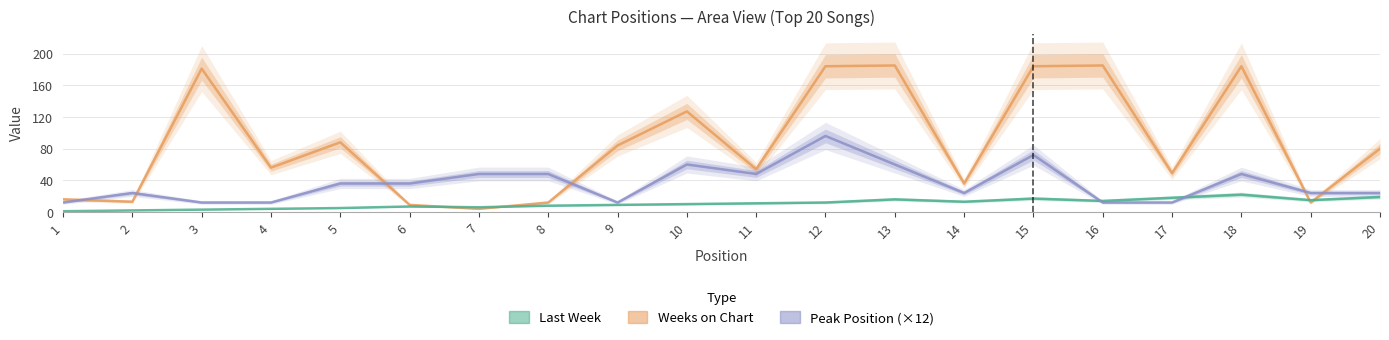

What is the total value across all series at 11?

113